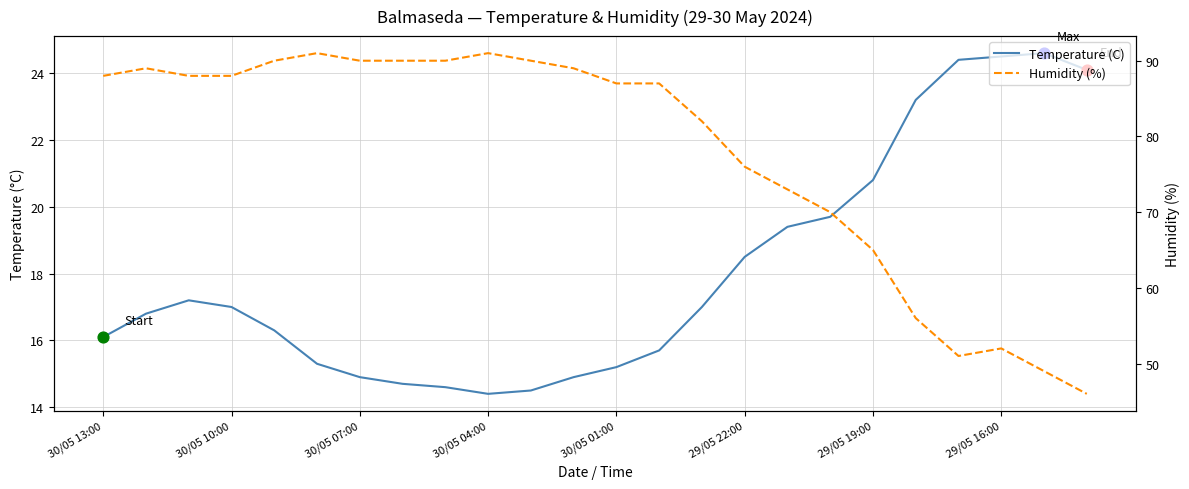

Is the value of Temperature (C) at 30/05 07:00 greater than the value of Humidity (%) at 8?

No